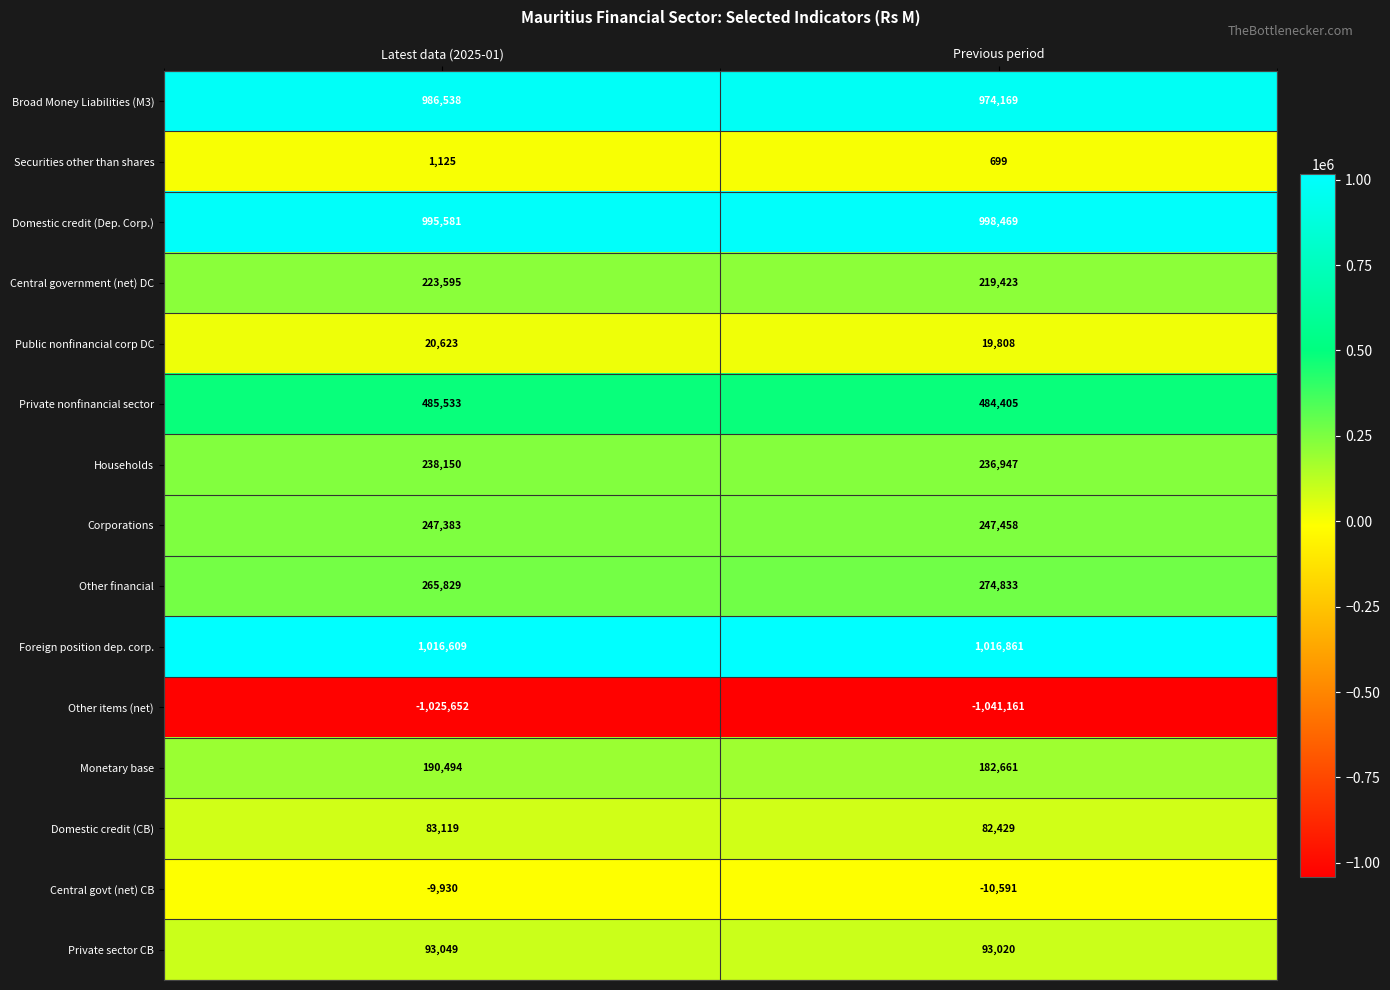

What is the difference between the Monetary base values at Latest data (2025-01) and Previous period?

7833